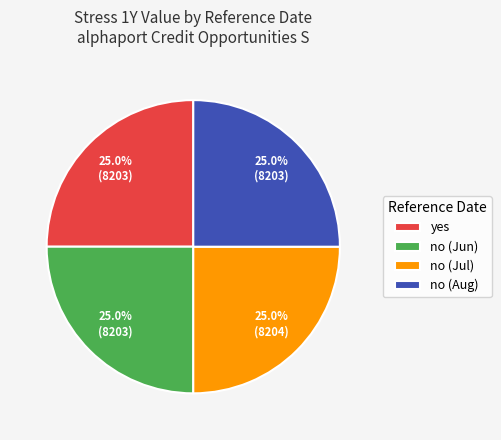

What is the total percentage of no (Aug) and no (Jul)?

50.0%